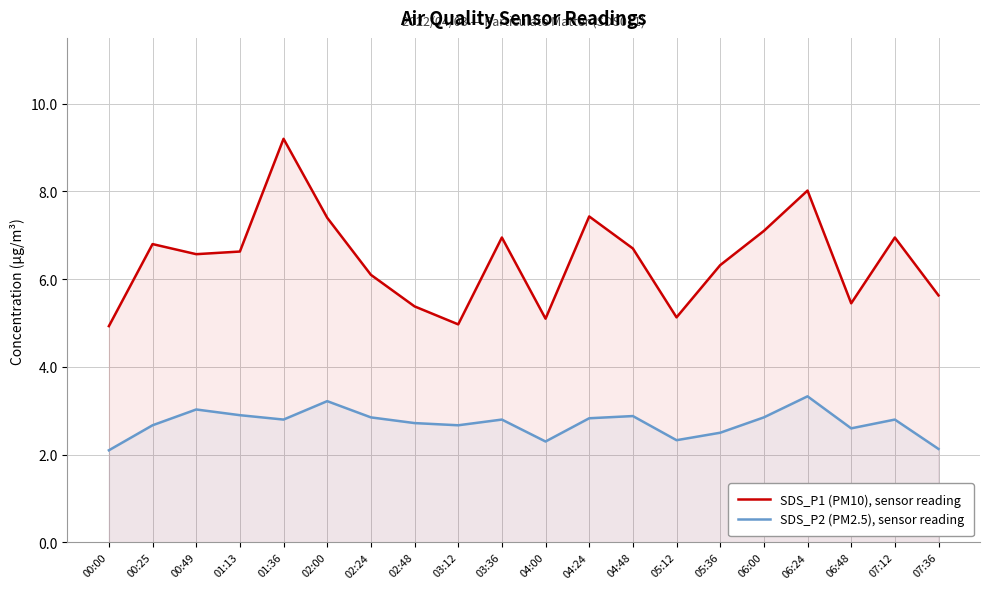

What is the difference between the maximum and second lowest values in the SDS_P2 (PM2.5), sensor reading series?

1.2